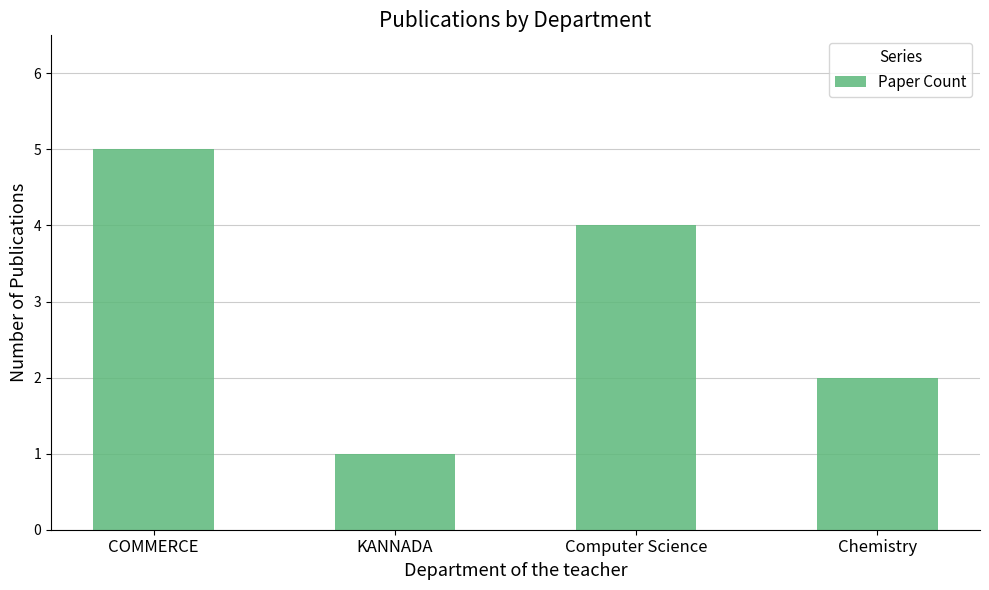

How many bars are there in total?

4